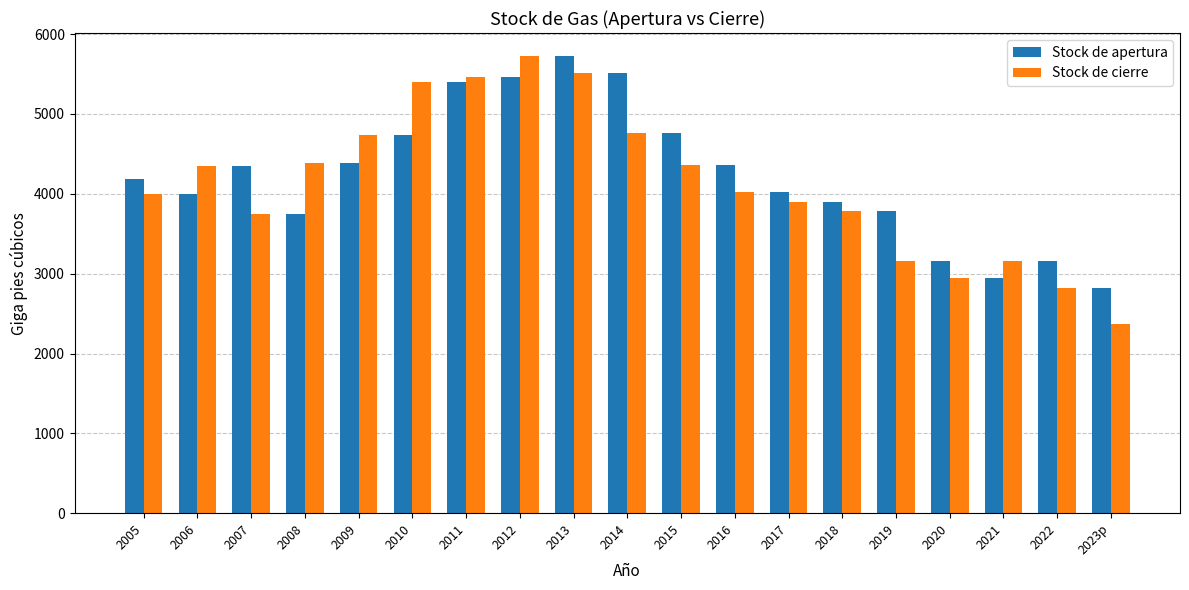

True or false: Stock de apertura has a value of 2555 at 2008.

False